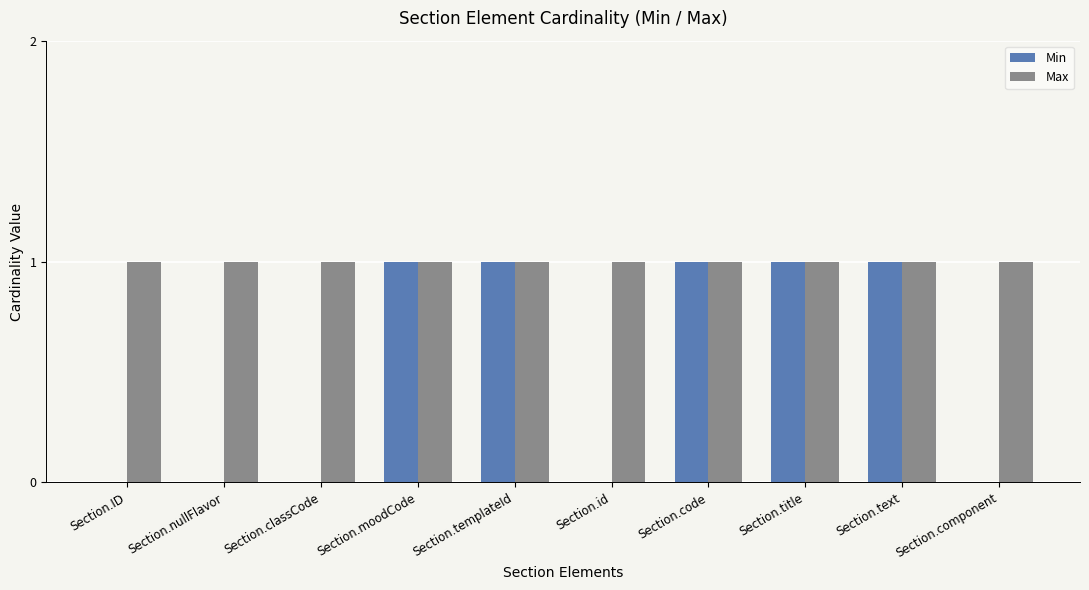

Which series has the largest total across all categories?

Max